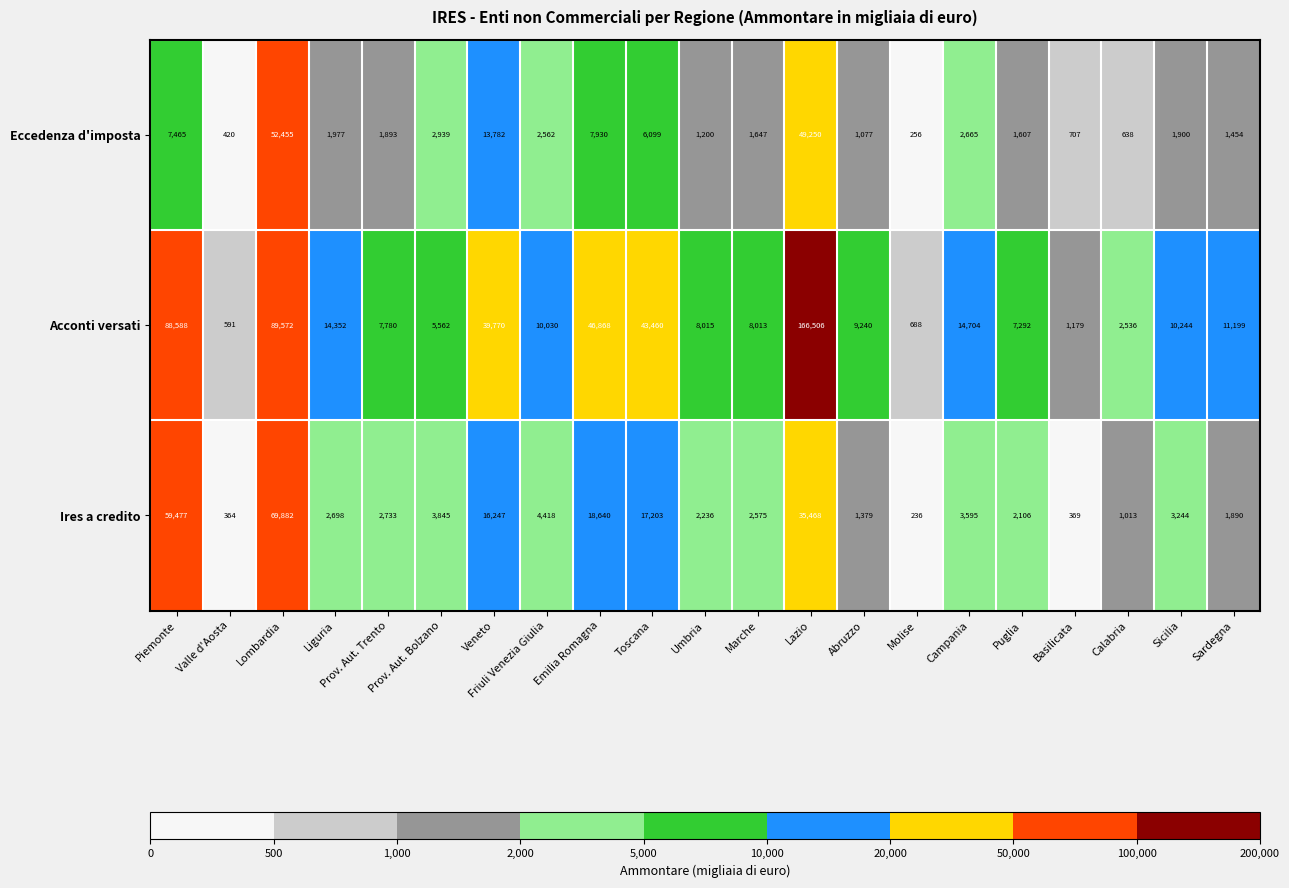

What is the difference between the highest and lowest values at Lazio?

131038